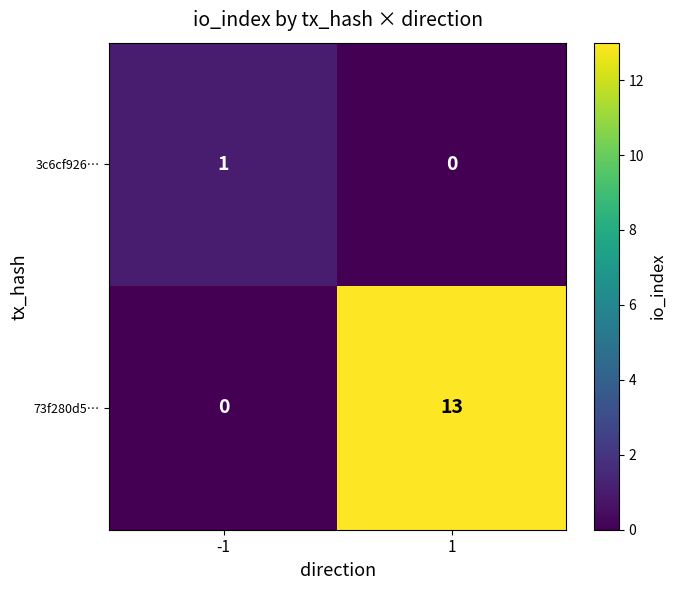

Which series changed the most between -1 and 1?

73f280d5…